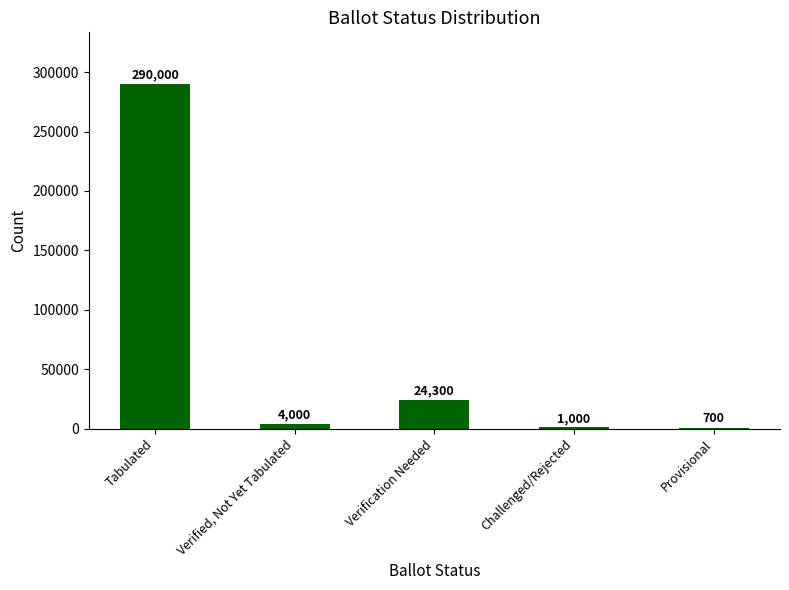

Which label corresponds to the largest value in the chart?

Tabulated